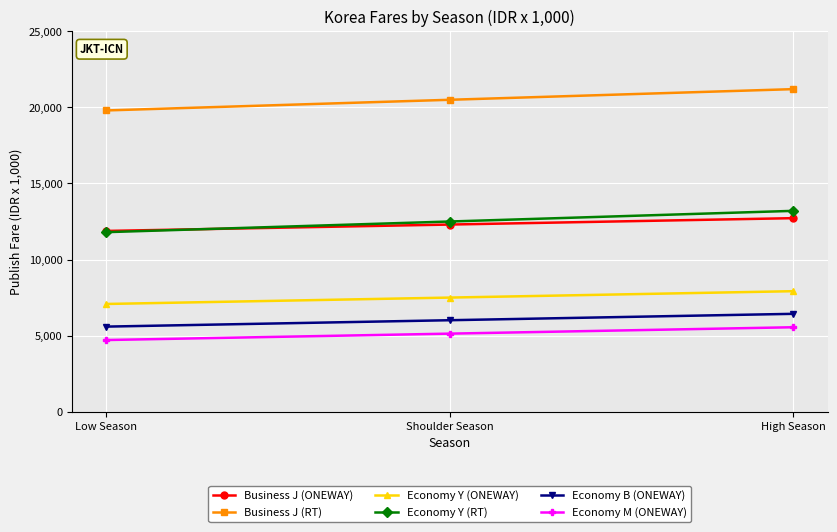

What is the value of the Economy M (ONEWAY) point at the 2nd from the left?

5130